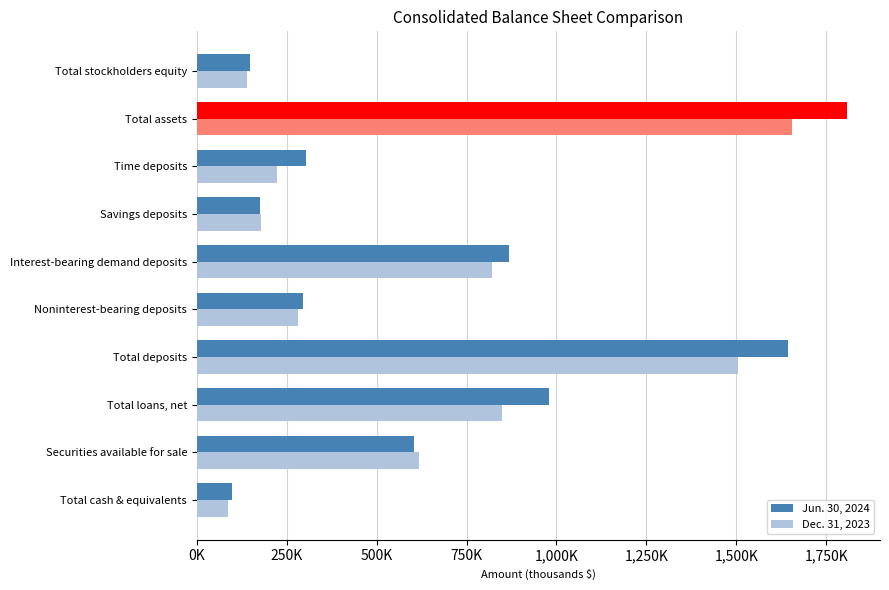

What are all the series names shown in the legend?

Jun. 30, 2024, Dec. 31, 2023